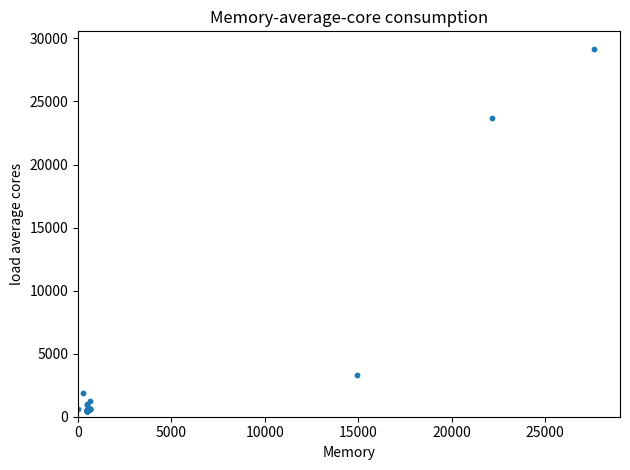

What Y value in the scatter plot is closest to 14800?

23670.1